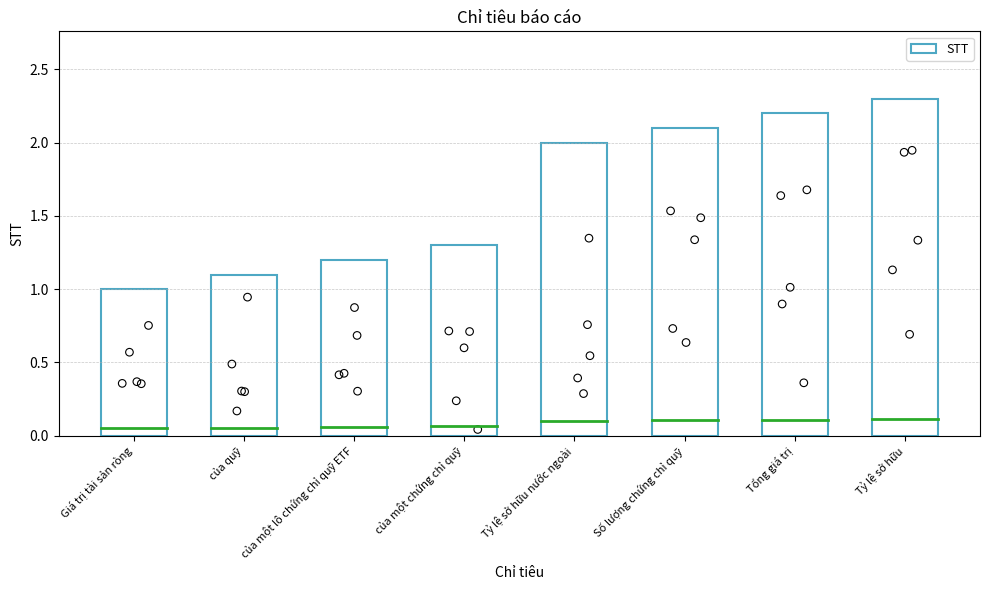

What is the change in value from Giá trị tài sản ròng to của quỹ?

+0.1